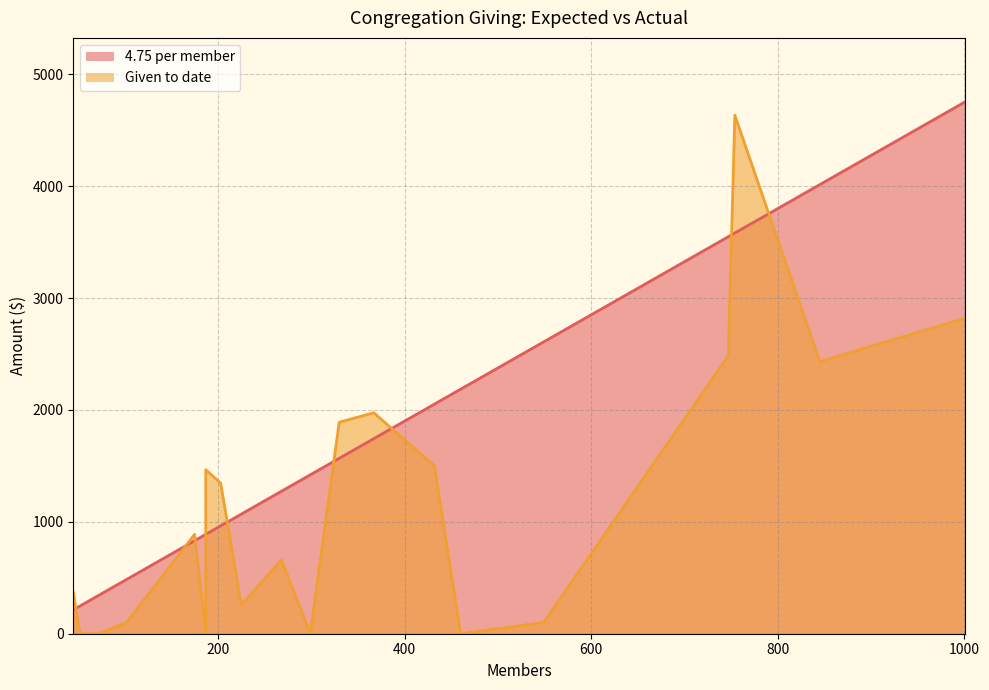

Read the 4.75 per member value at Mt. Vernon.

1567.5